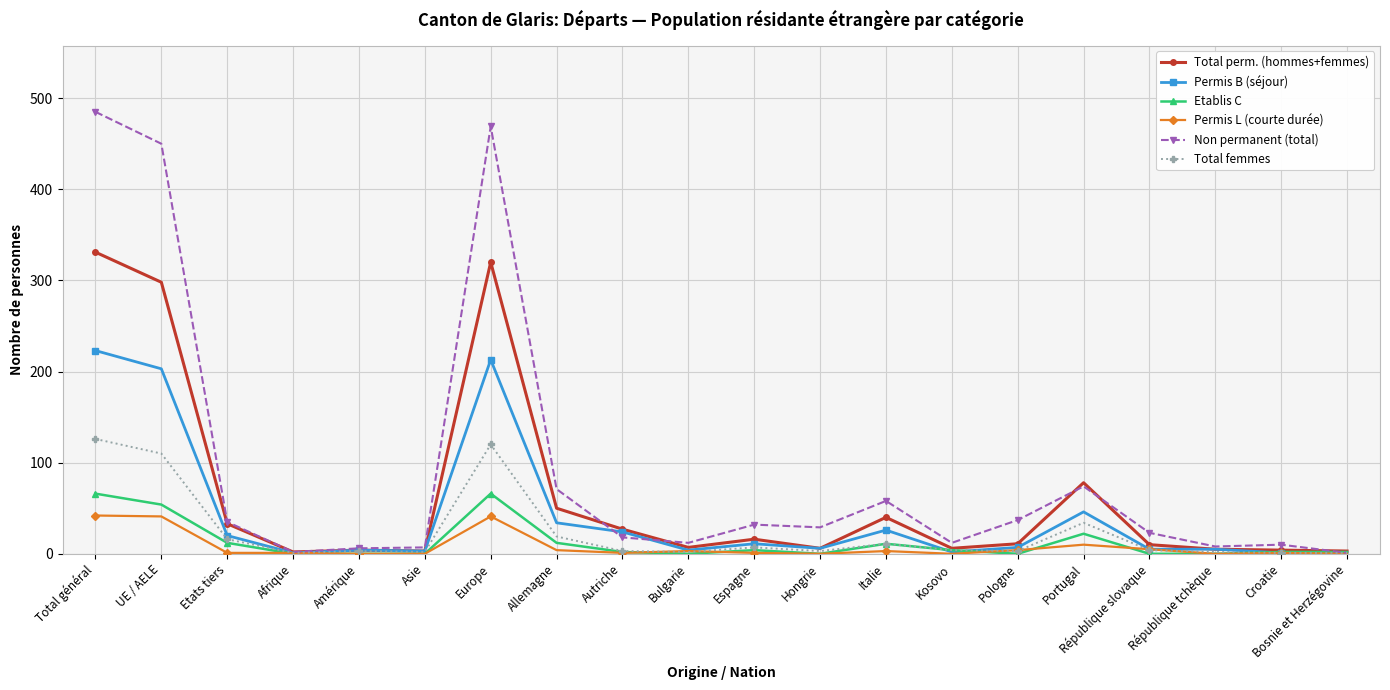

The Etablis C series shows 0 at Amérique. True or false?

True